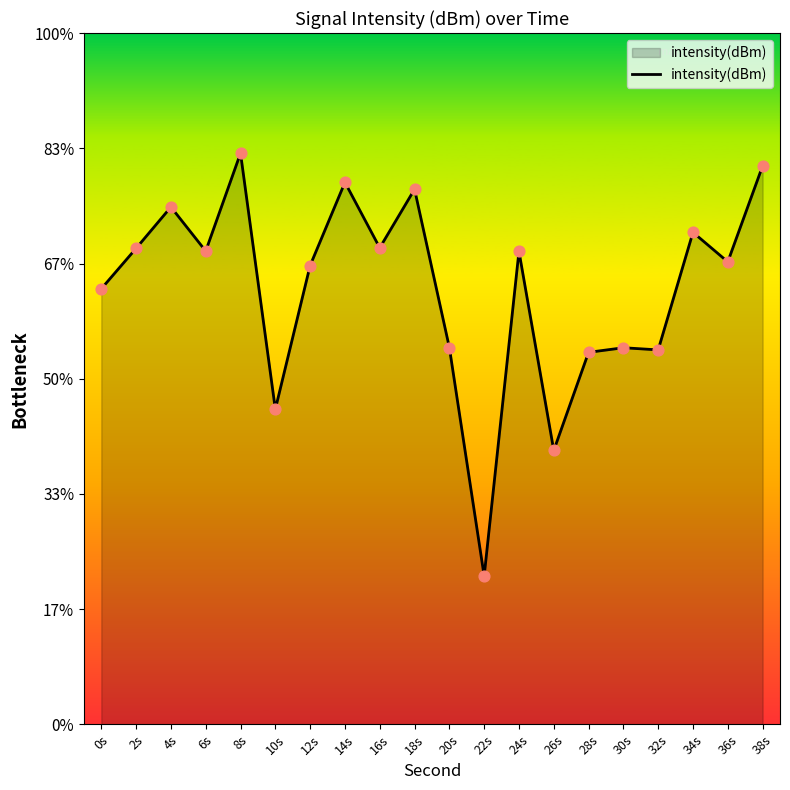

Which has a higher value, 28s or 26s?

28s